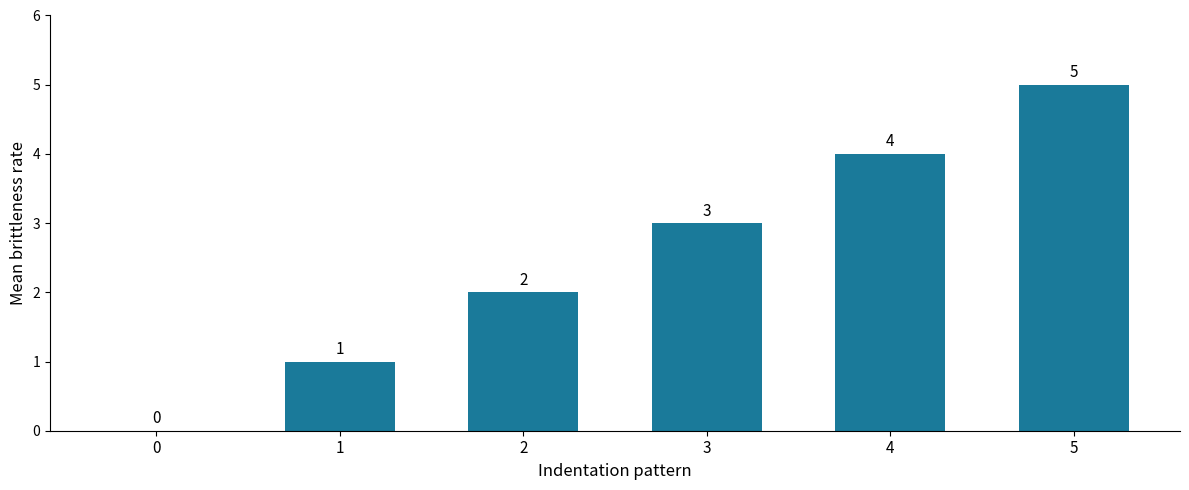

Reading left to right, transcribe all the data shown in this chart.

0	1	2	3	4	5